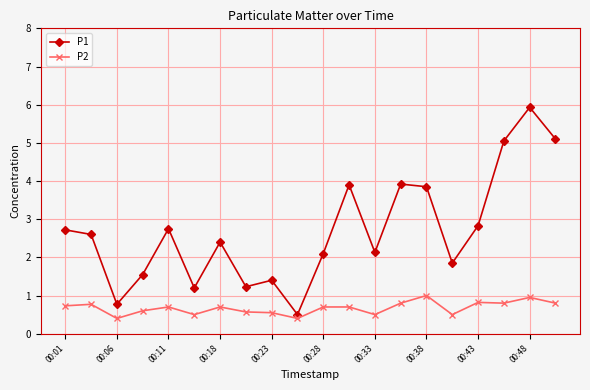

List the series in order of their overall mean, lowest first.

P2, P1